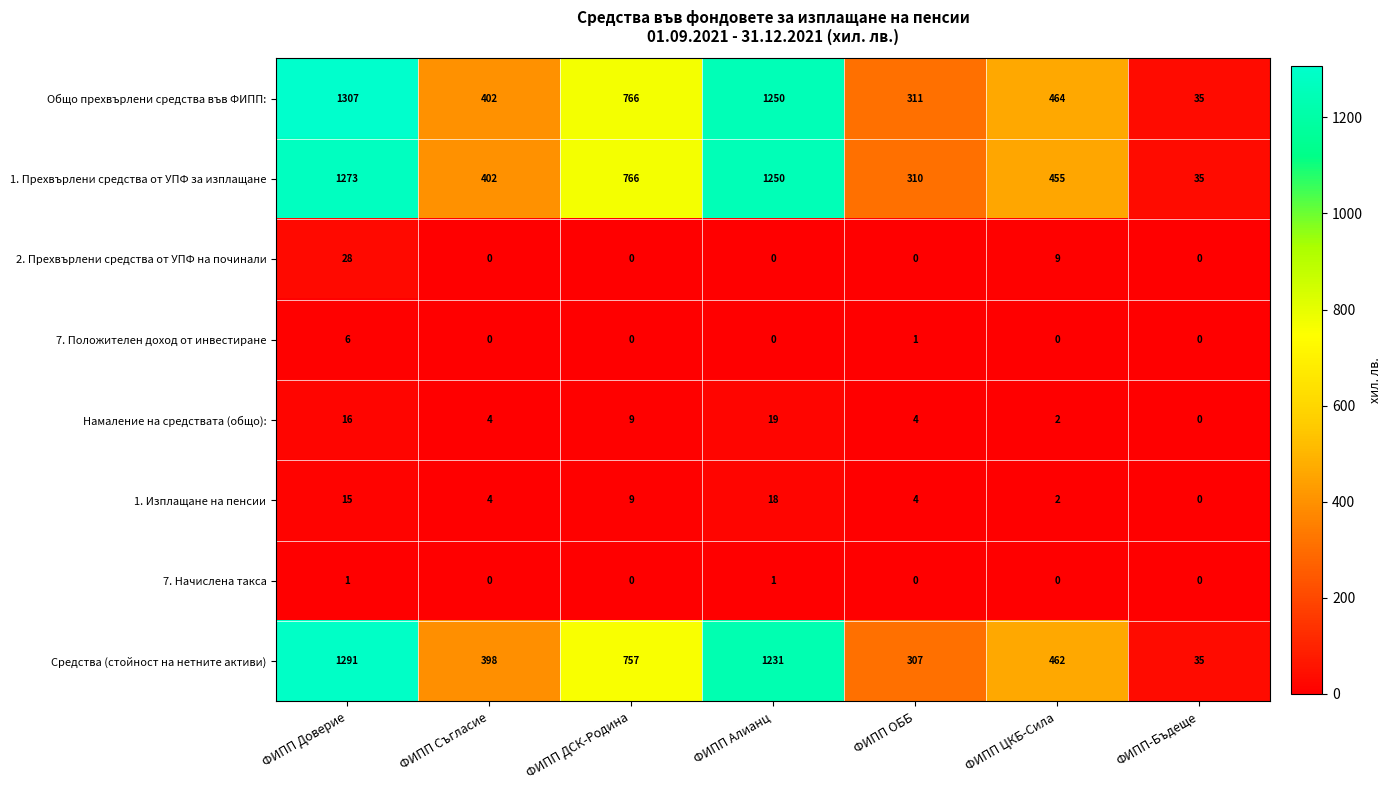

What is the difference between the maximum and minimum values in the Средства (стойност на нетните активи) series?

1256